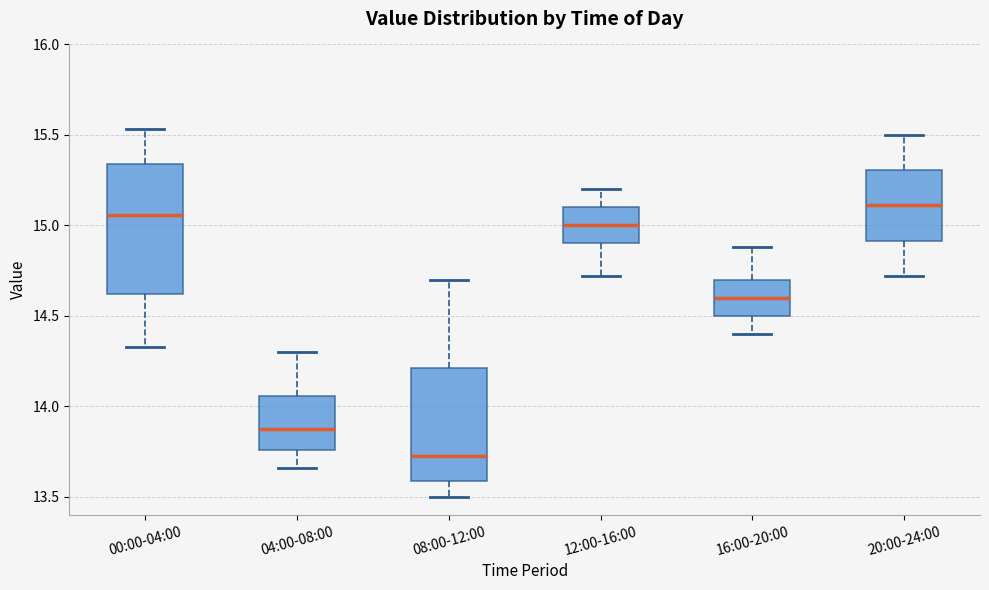

Reading left to right, read every box against the y-axis: the position of its median line, the range the box covers, and the ends of its whiskers. The values are not printed on the chart, so give them approximately, as read against the axis.

00:00-04:00: median 15.05, box 14.60 to 15.35, whiskers 14.35 to 15.55
04:00-08:00: median 13.90, box 13.75 to 14.05, whiskers 13.65 to 14.30
08:00-12:00: median 13.75, box 13.60 to 14.20, whiskers 13.50 to 14.70
12:00-16:00: median 15.00, box 14.90 to 15.10, whiskers 14.70 to 15.20
16:00-20:00: median 14.60, box 14.50 to 14.70, whiskers 14.40 to 14.90
20:00-24:00: median 15.10, box 14.90 to 15.30, whiskers 14.70 to 15.50